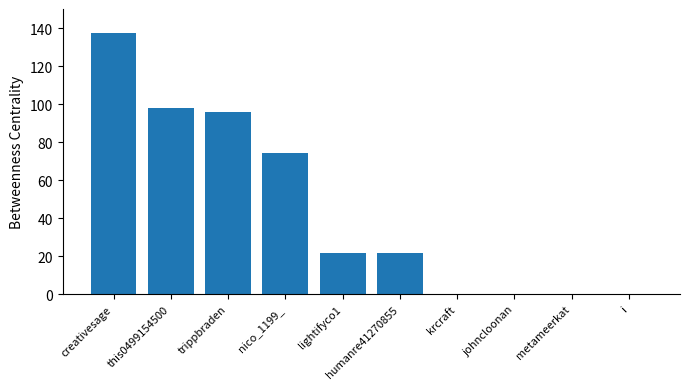

The chart shows a value of 168.5 at trippbraden. True or false?

False